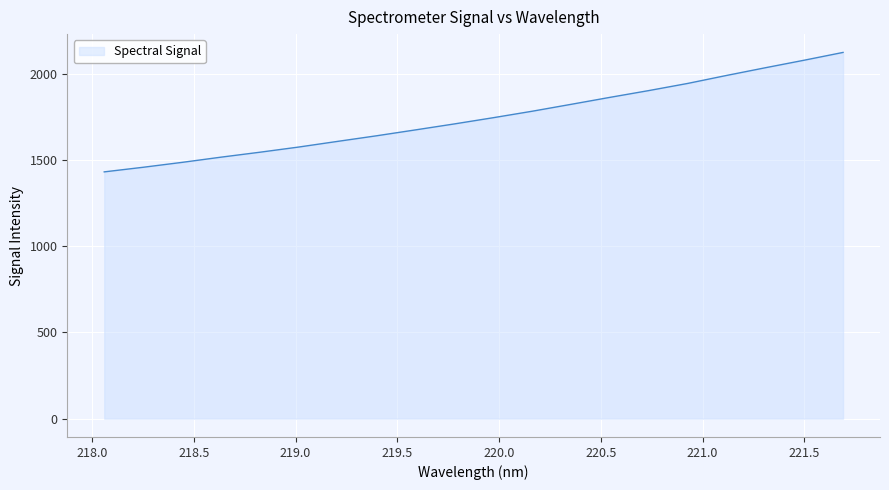

What is the maximum value shown in the chart?

2123.0